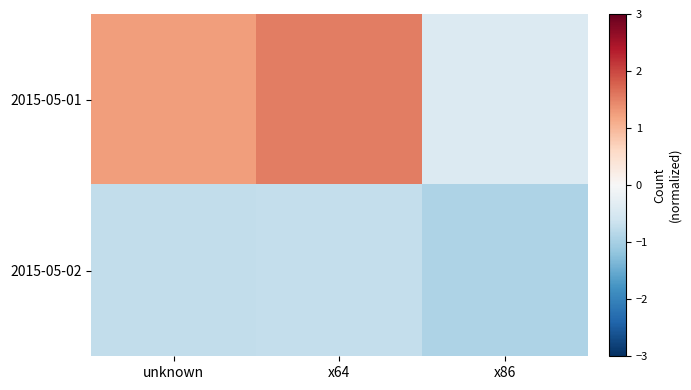

What is the difference between the highest and lowest values at x64?

2.2